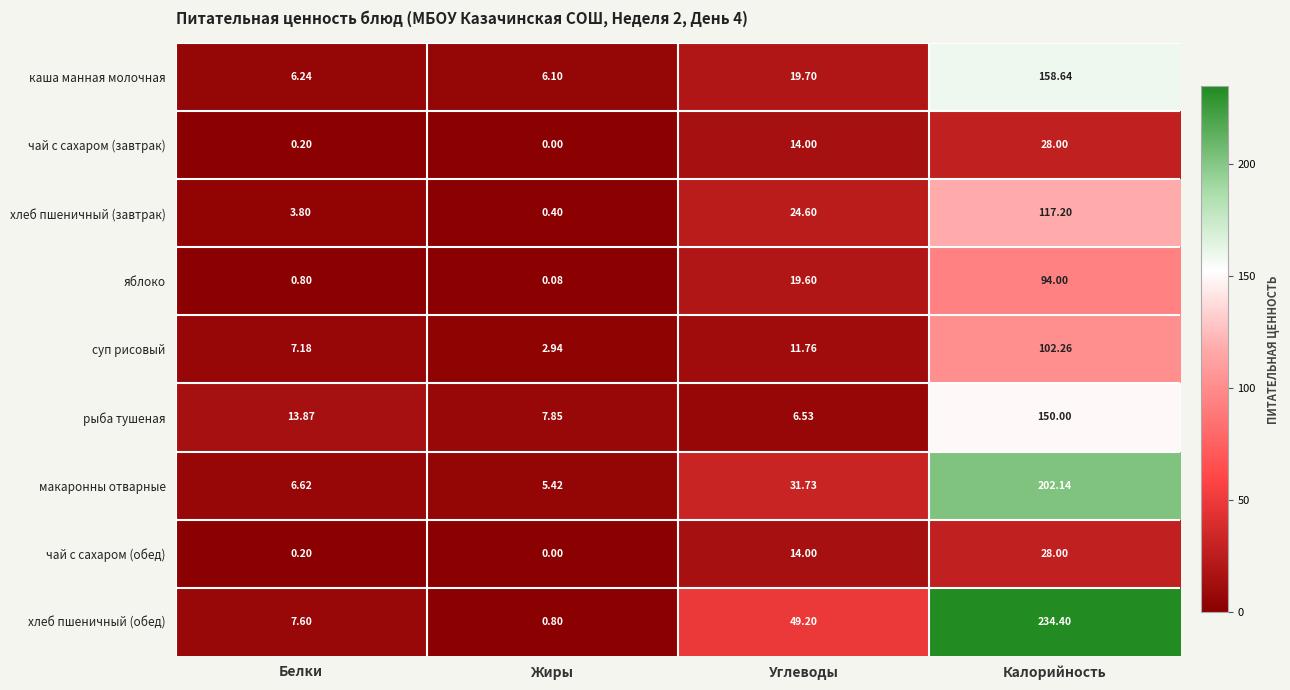

Where does the каша манная молочная series first go above 19?

Углеводы